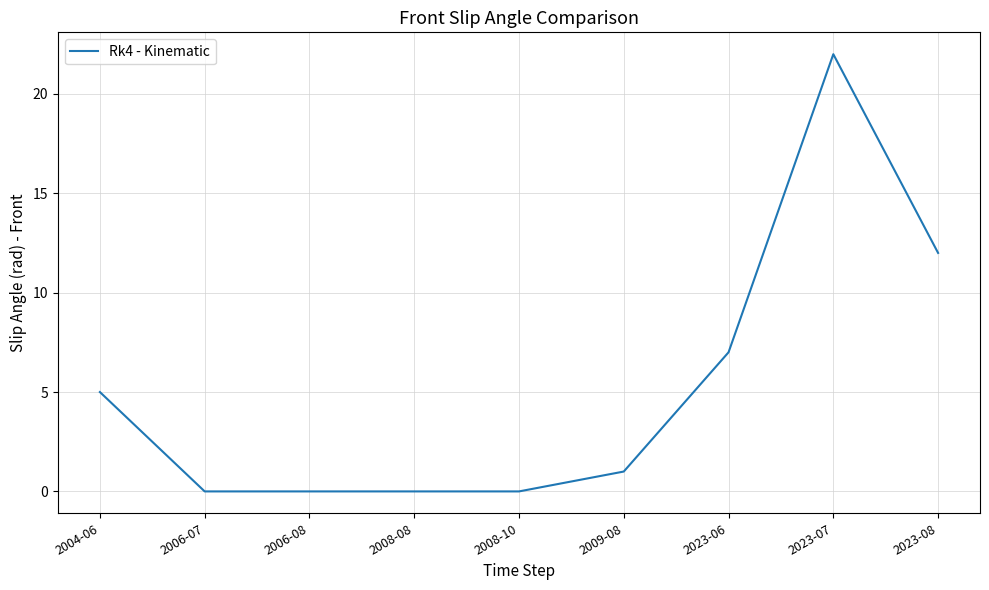

What is the difference between the values at 2008-10 and 2023-08?

12